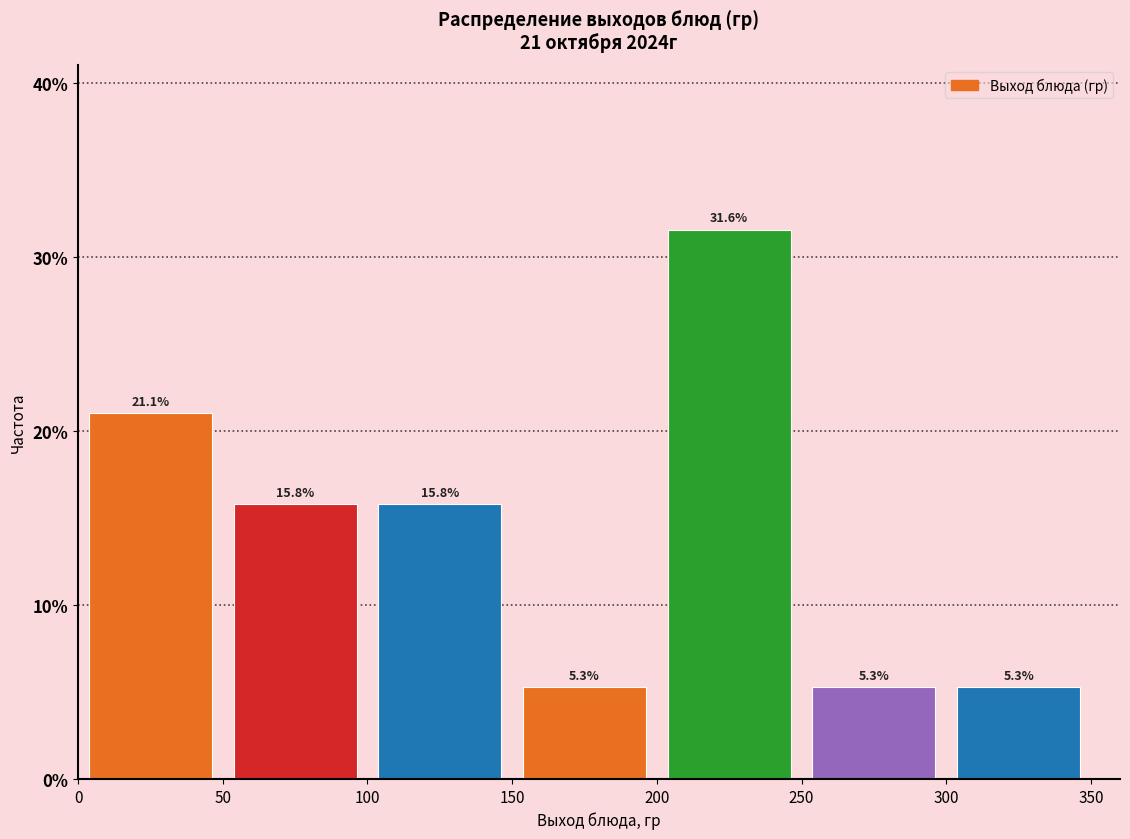

Over which range of the x-axis is the bar tallest?

200 to 250